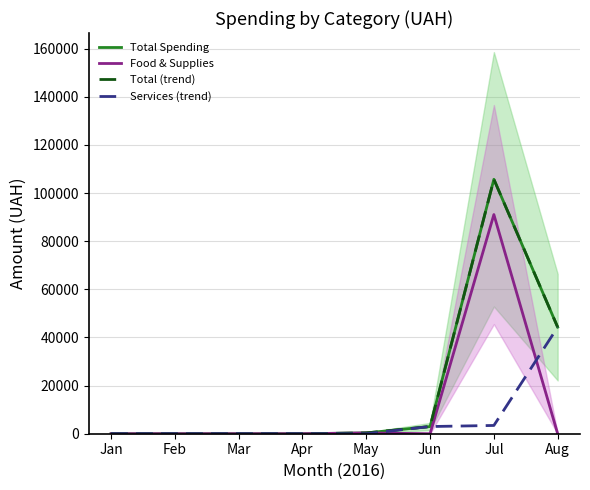

What is the sum of all Total Spending values?

153343.4